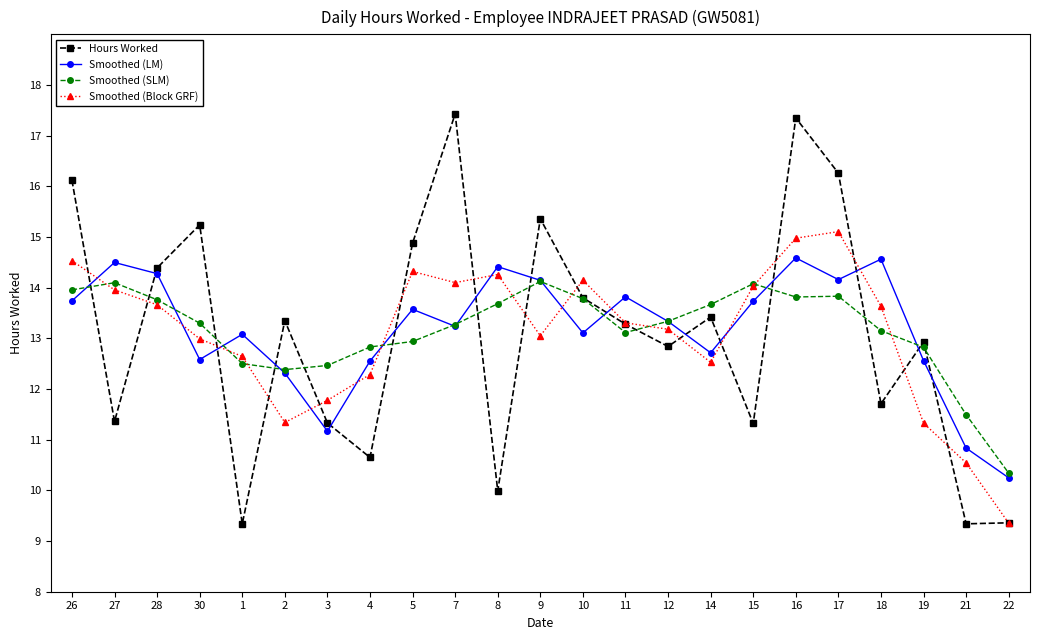

Where is the first local minimum for Smoothed (LM)?

30